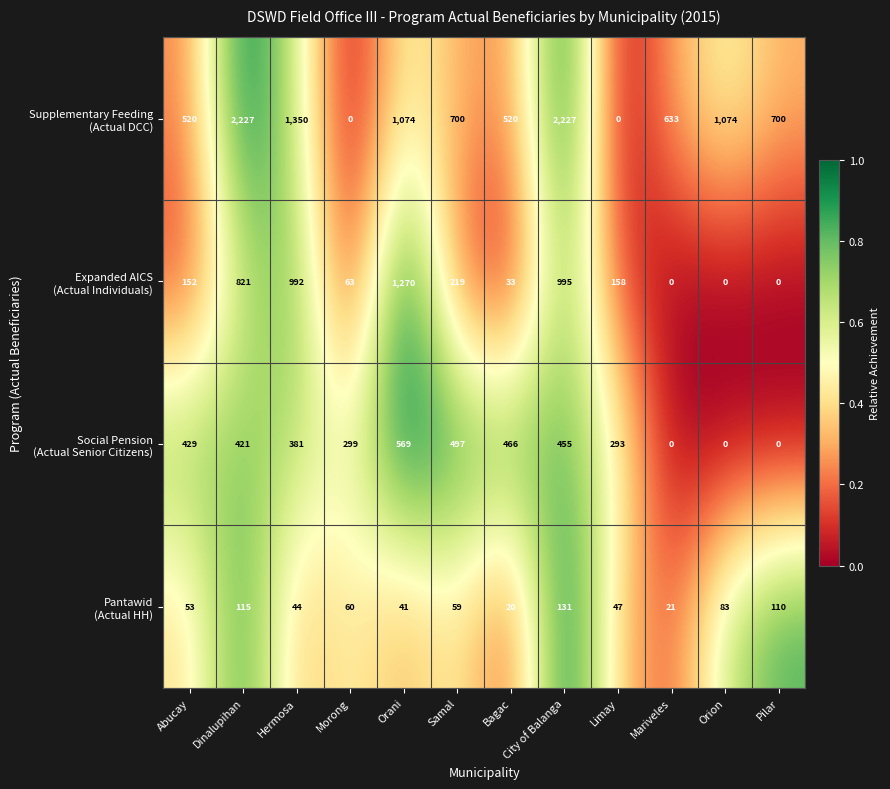

At which category is the sum across all series the highest?

City of Balanga